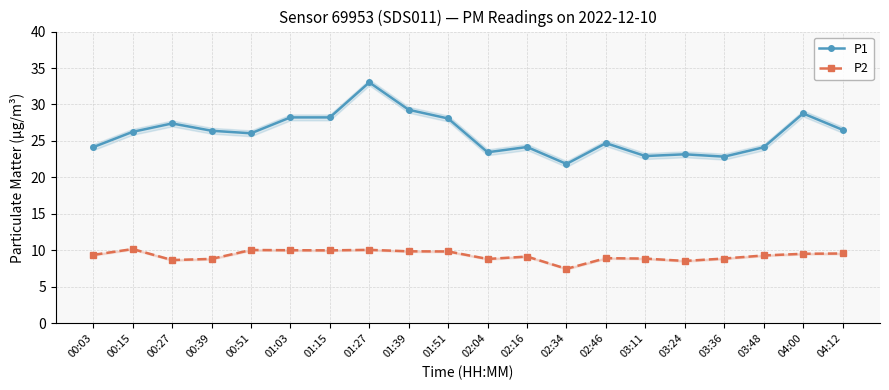

Reading left to right, list all the values displayed in this chart.

P1: 00:03=24.1	00:15=26.2	00:27=27.4	00:39=26.4	00:51=26.1	01:03=28.2	01:15=28.2	01:27=33.0	01:39=29.3	01:51=28.1	02:04=23.4	02:16=24.2	02:34=21.9	02:46=24.7	03:11=22.9	03:24=23.2	03:36=22.9	03:48=24.1	04:00=28.8	04:12=26.5
P2: 00:03=9.4	00:15=10.2	00:27=8.7	00:39=8.8	00:51=10.1	01:03=10.0	01:15=10.0	01:27=10.1	01:39=9.9	01:51=9.8	02:04=8.8	02:16=9.2	02:34=7.5	02:46=8.9	03:11=8.9	03:24=8.6	03:36=8.9	03:48=9.3	04:00=9.5	04:12=9.6